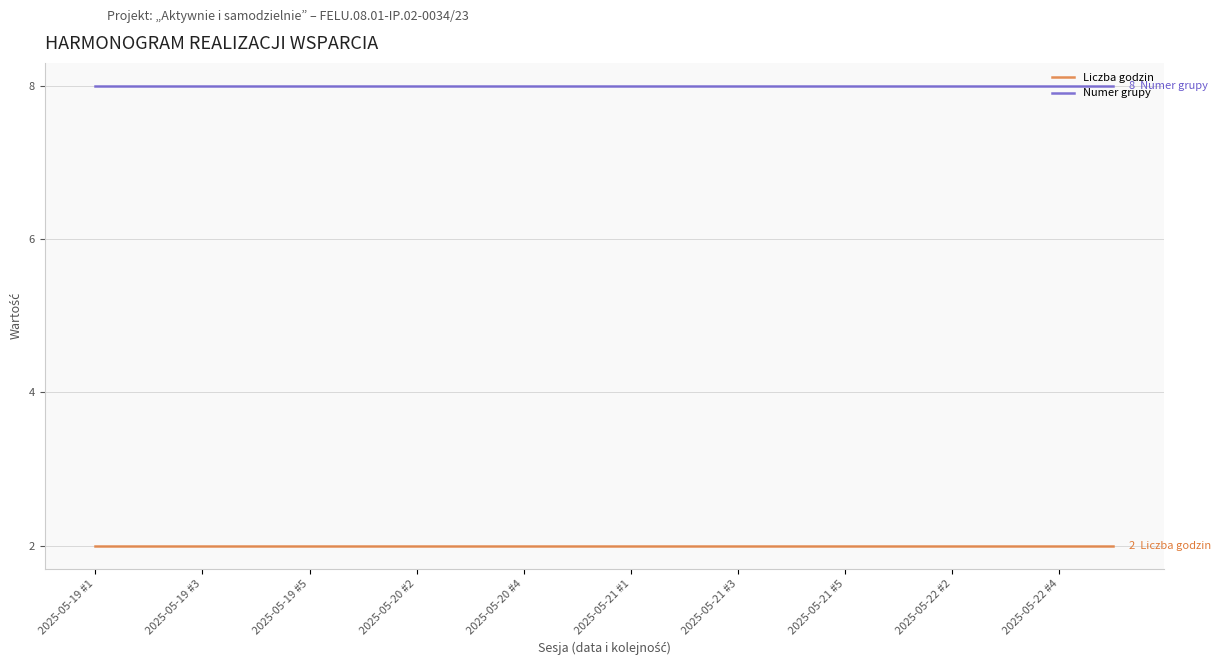

Rank the series by their average value, from lowest to highest.

Liczba godzin, Numer grupy